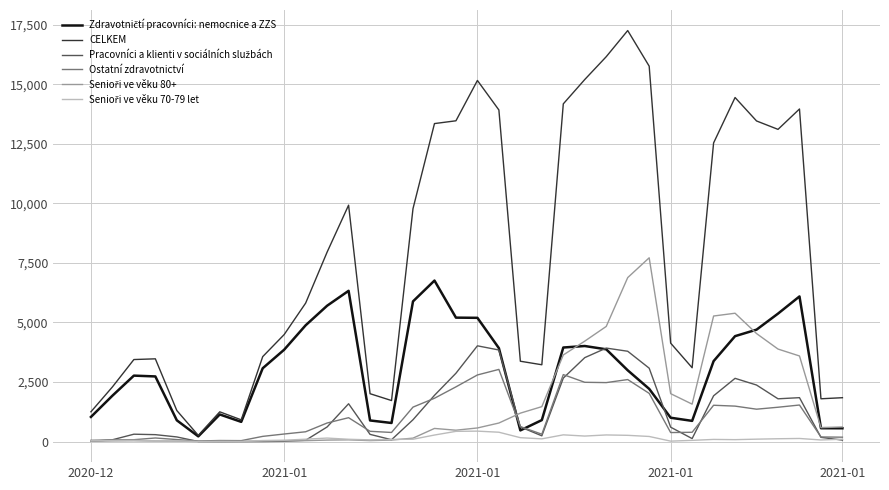

What is the greatest value displayed?

17254